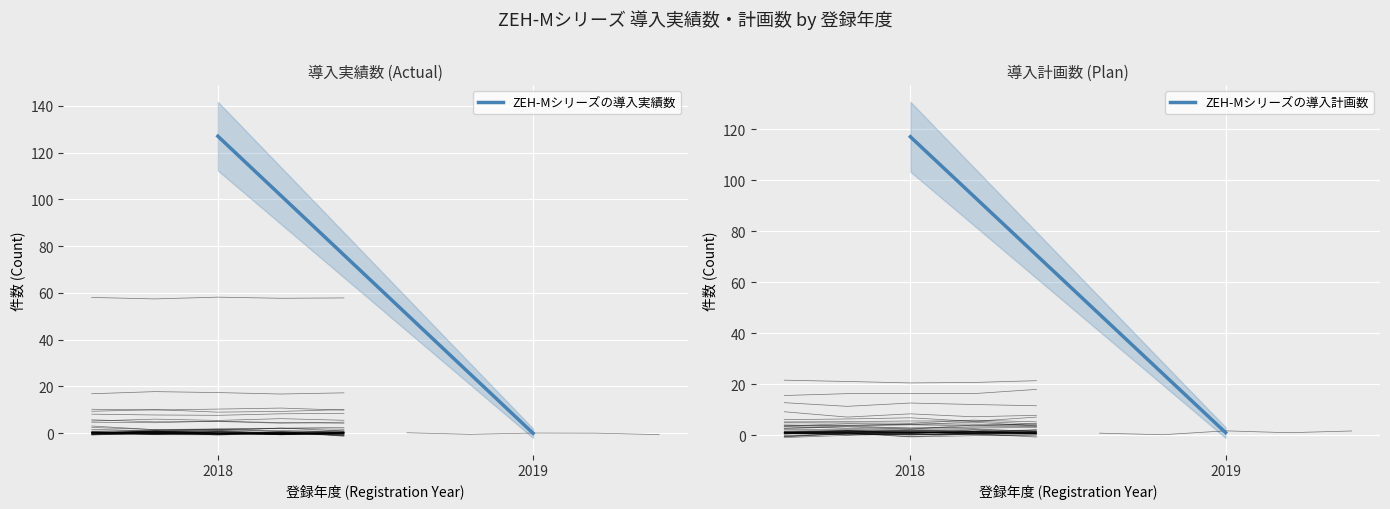

What is the total value across all series at 2018?

244